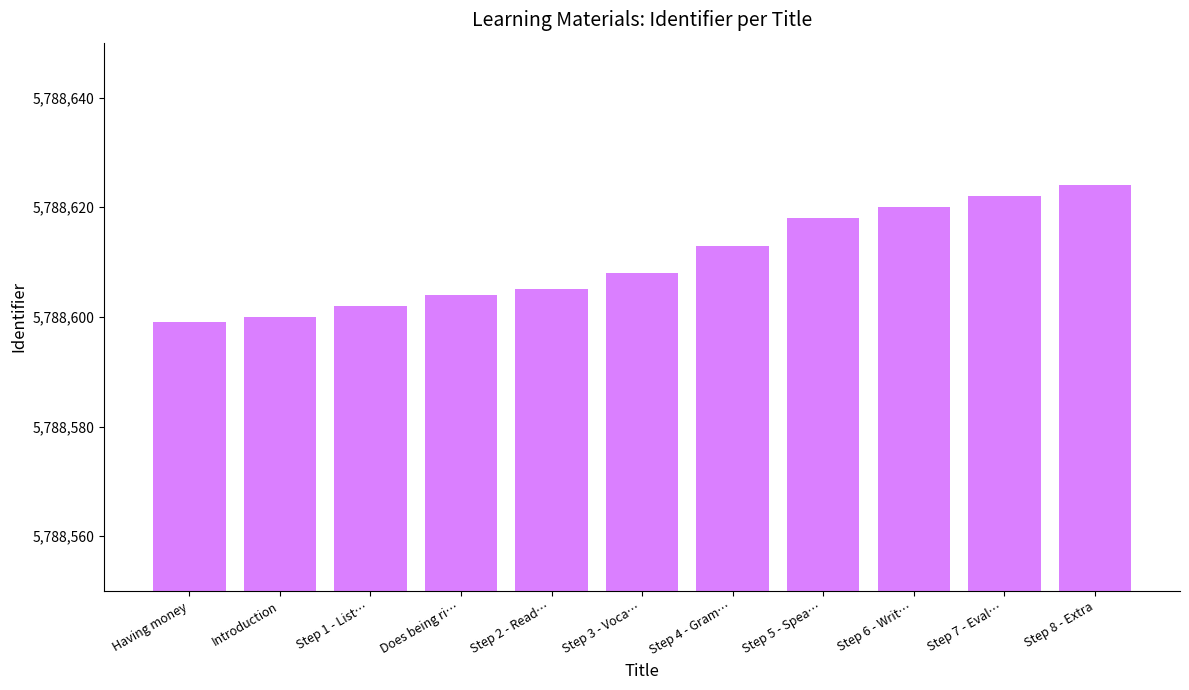

What value does the data have at Step 7 - Eval…?

5788622